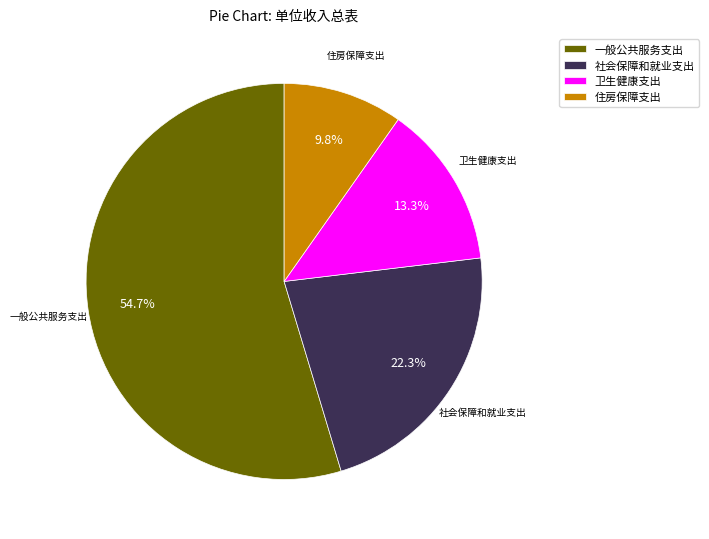

What is the ratio of the value at 社会保障和就业支出 to the value at 卫生健康支出?

1.7